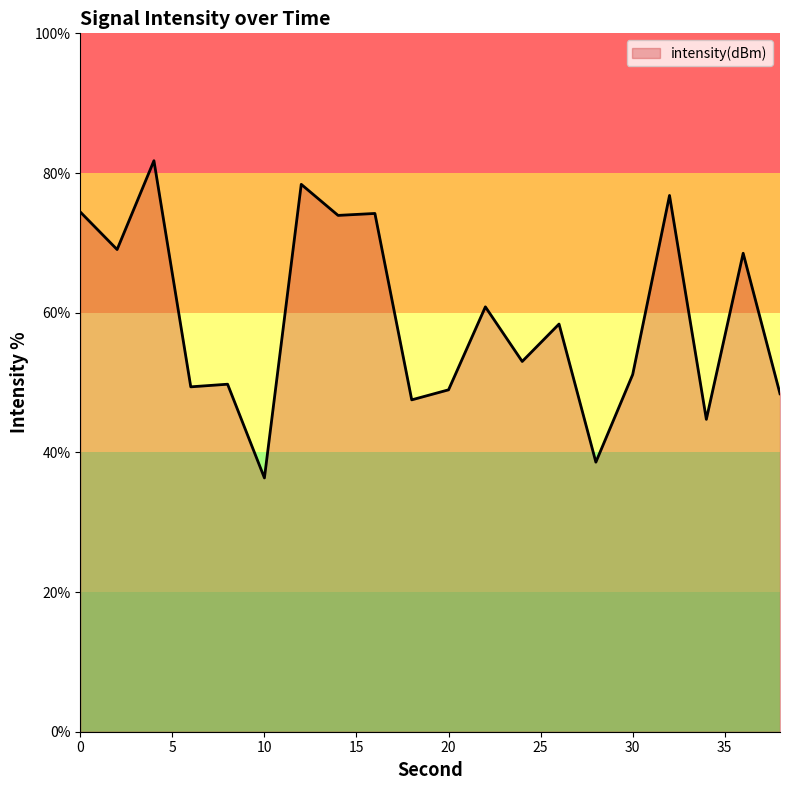

What is the maximum value shown in the chart?

81.8